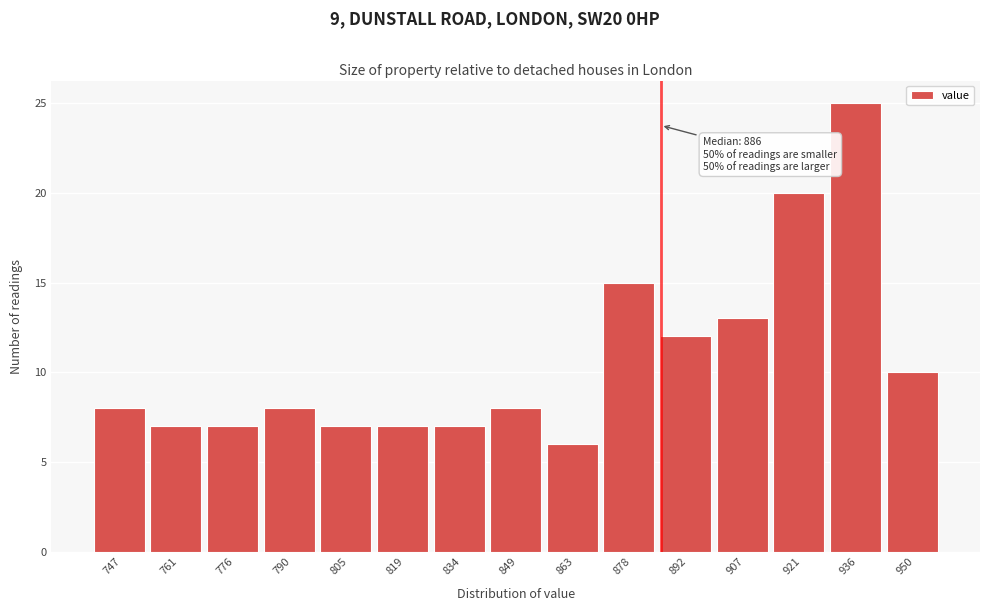

Which range on the x-axis has the tallest bar?

928 to 944